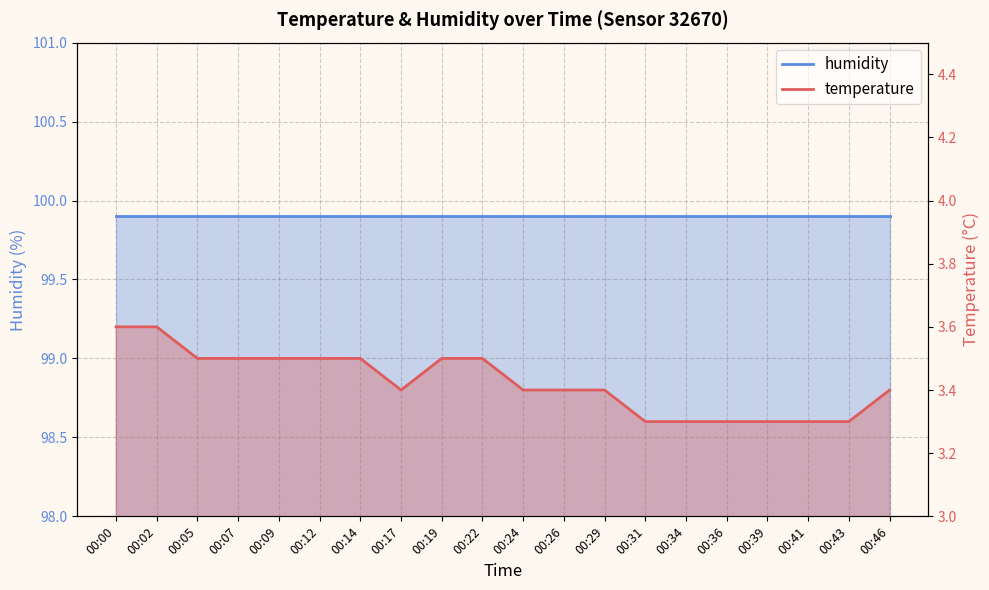

Approximately how many times larger is the value at 00:19 compared to 00:29?

1.0